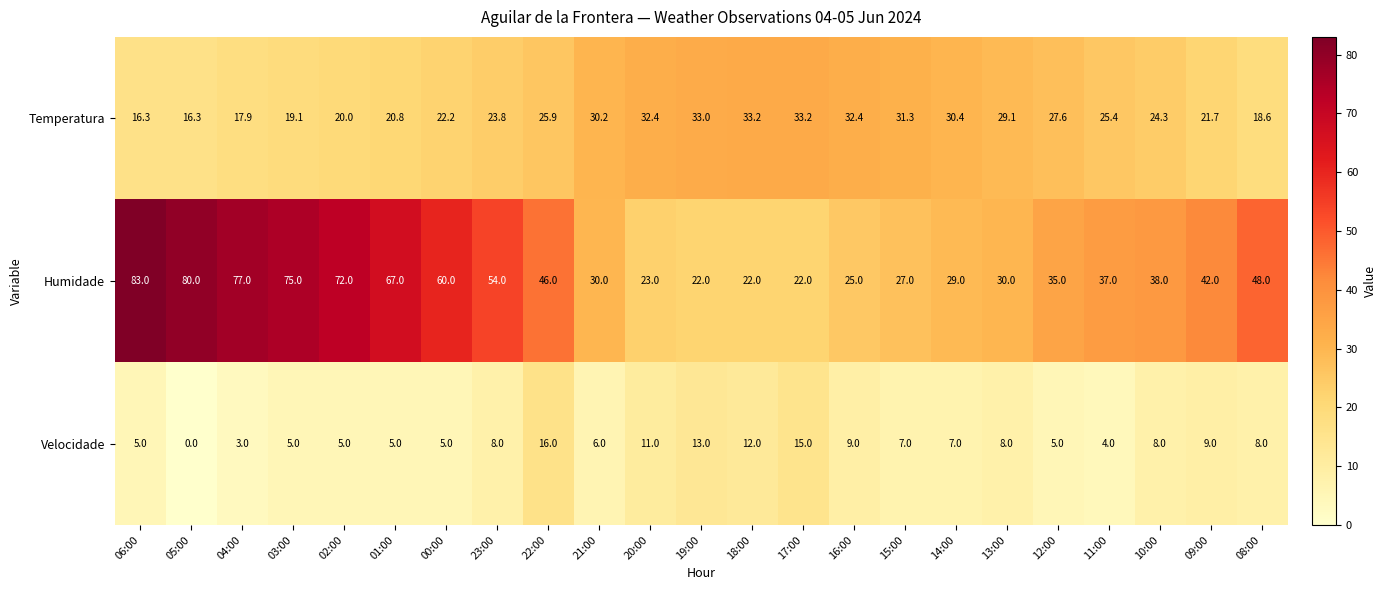

At which category is the sum across all series the highest?

06:00